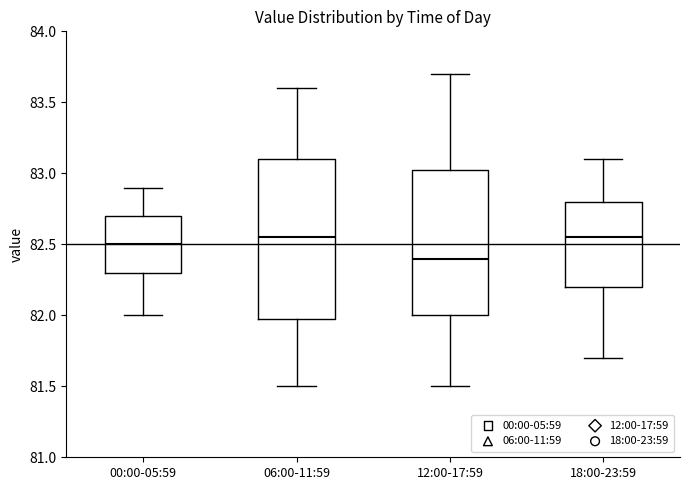

Which box has the lowest median line?

12:00-17:59